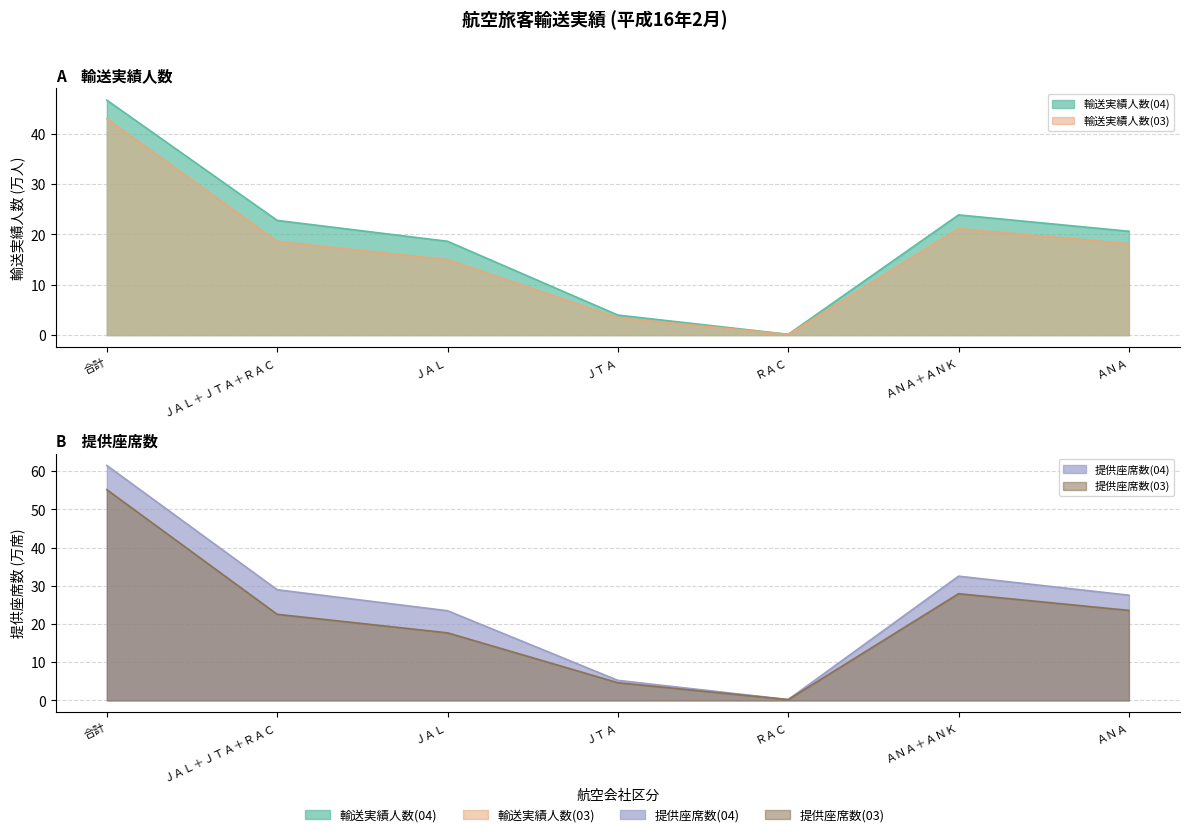

True or false: 提供座席数(04) and 提供座席数(03) intersect in this chart.

False